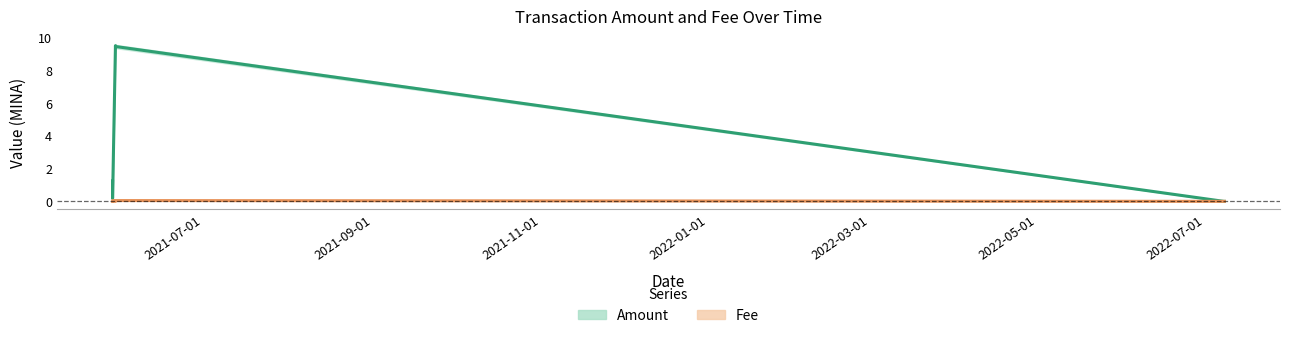

How many intersections are there between Fee and Amount?

1